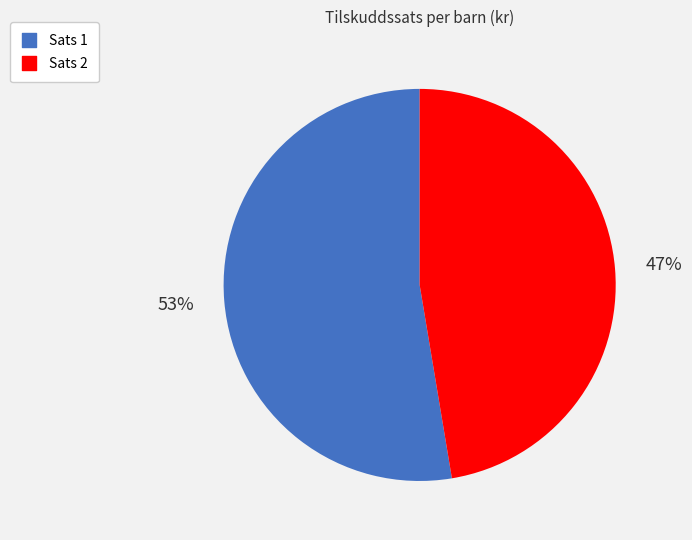

What is the majority slice?

Sats 1